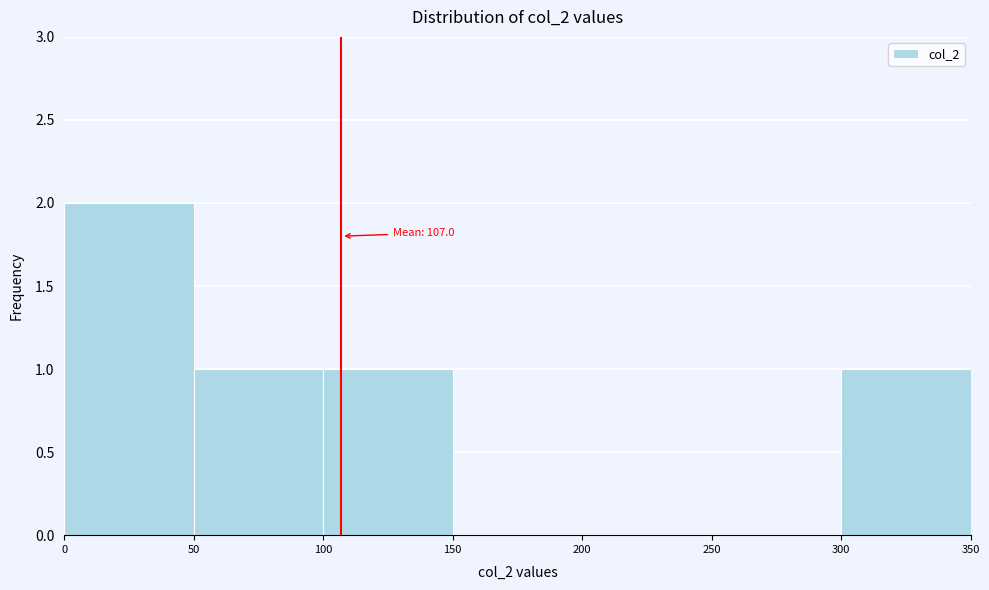

Which range on the x-axis has the tallest bar?

0 to 50